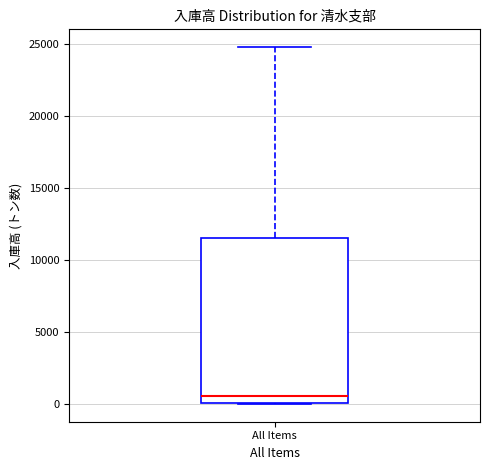

Transcribe this box plot: give where the median line is, the range the box spans, and where the two whiskers end, as read against the y-axis. The values are not printed on the chart, so give them approximately, as read against the axis.

median 500, box 0 to 11500, whiskers 0 to 25000